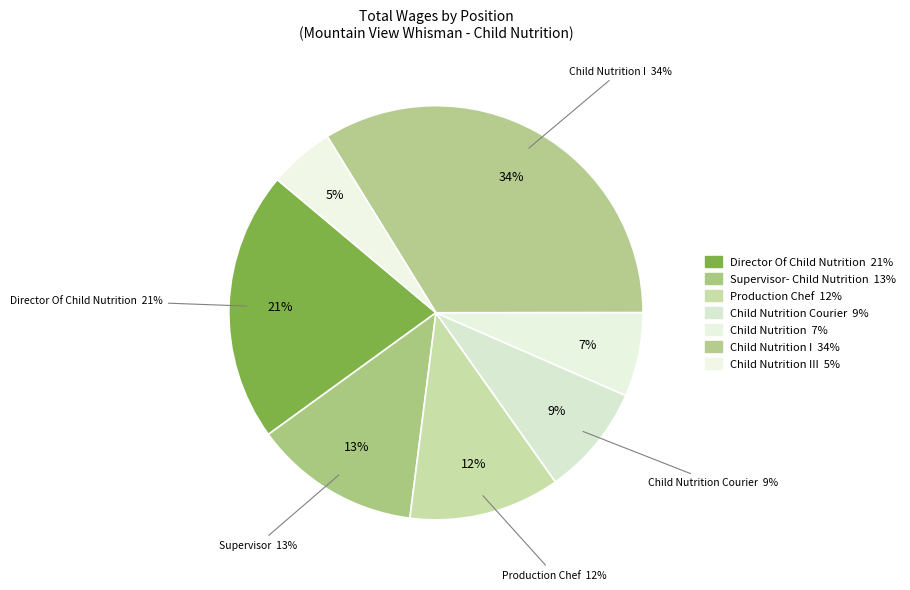

Count the number of slices in the pie.

7